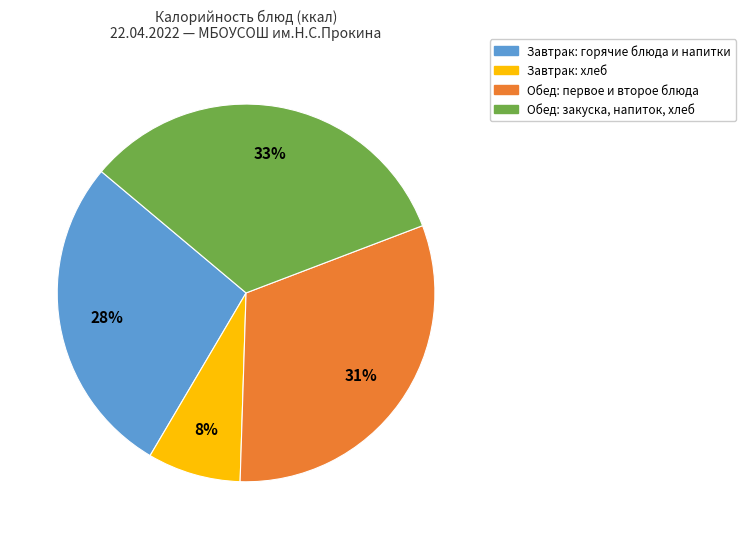

Is there any slice that represents more than half of the pie?

No